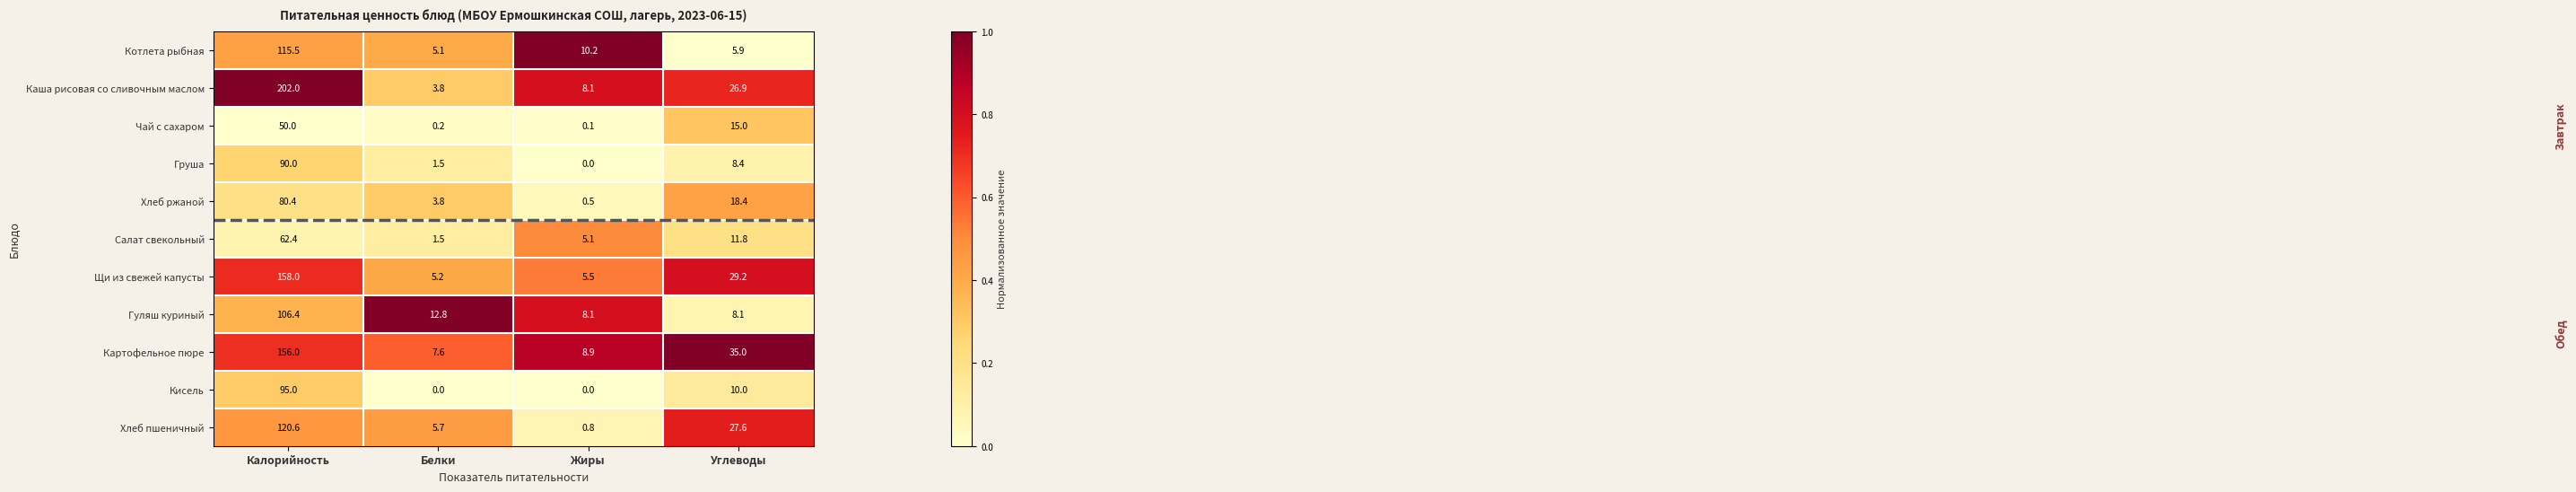

Read the Хлеб пшеничный value at Белки.

5.7